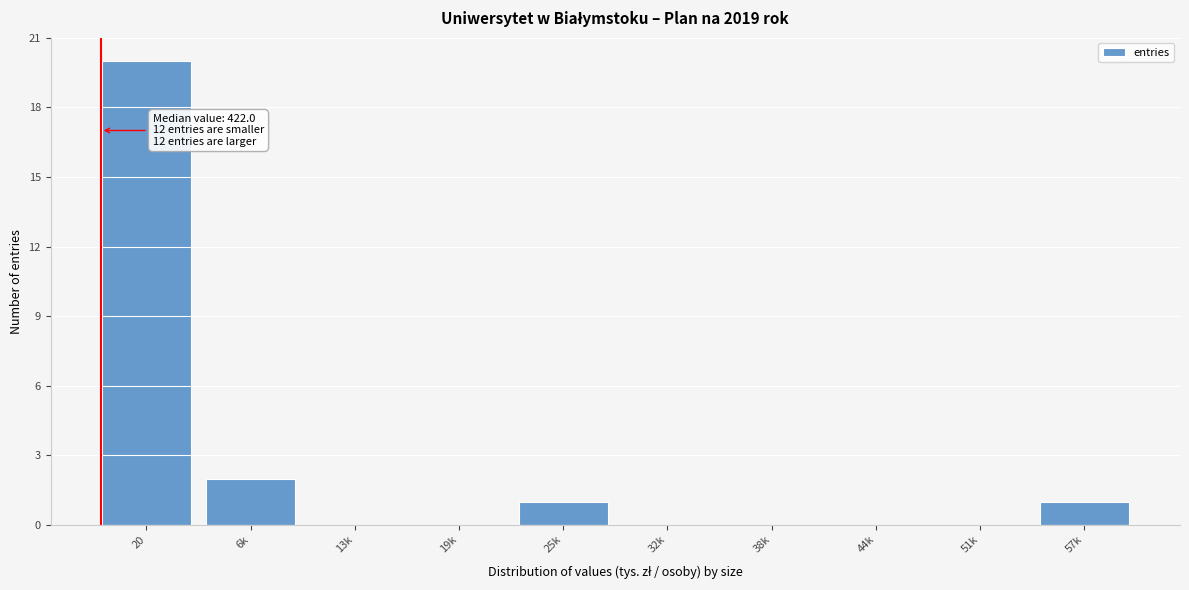

Reading left to right, list all the values displayed in this chart.

20=20	6k=2	13k=0	19k=0	25k=1	32k=0	38k=0	44k=0	51k=0	57k=1